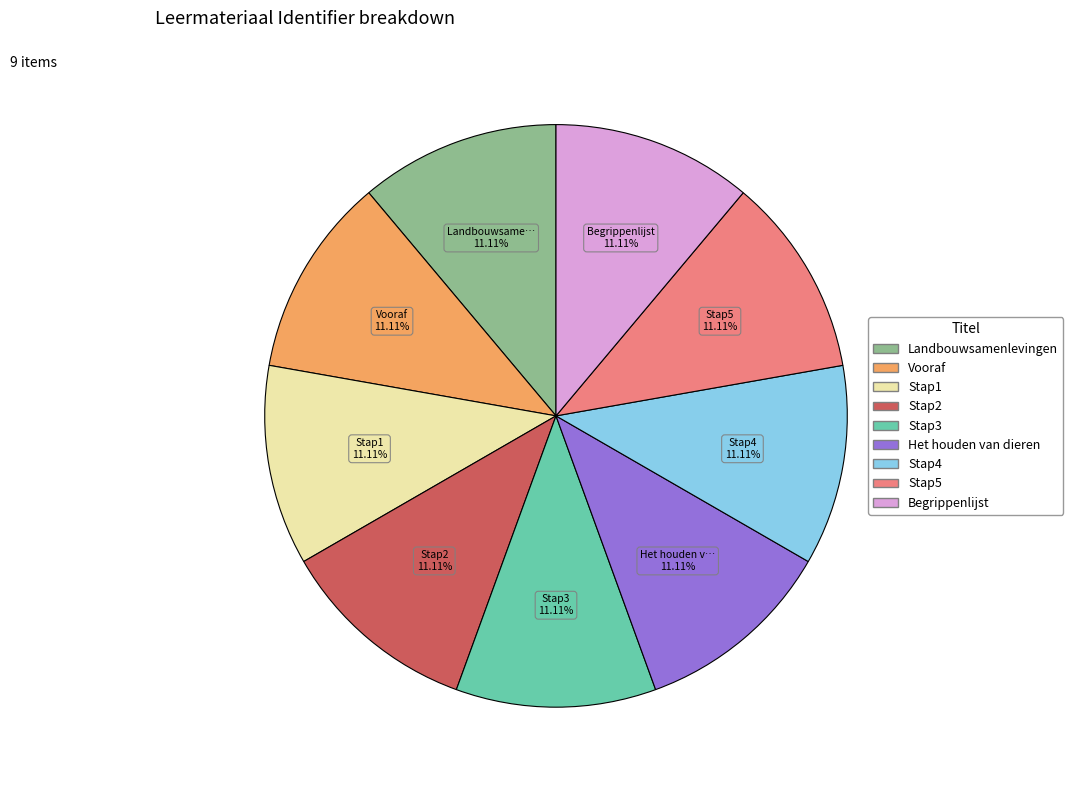

Combined, do Stap3 and Vooraf account for over 50%?

No